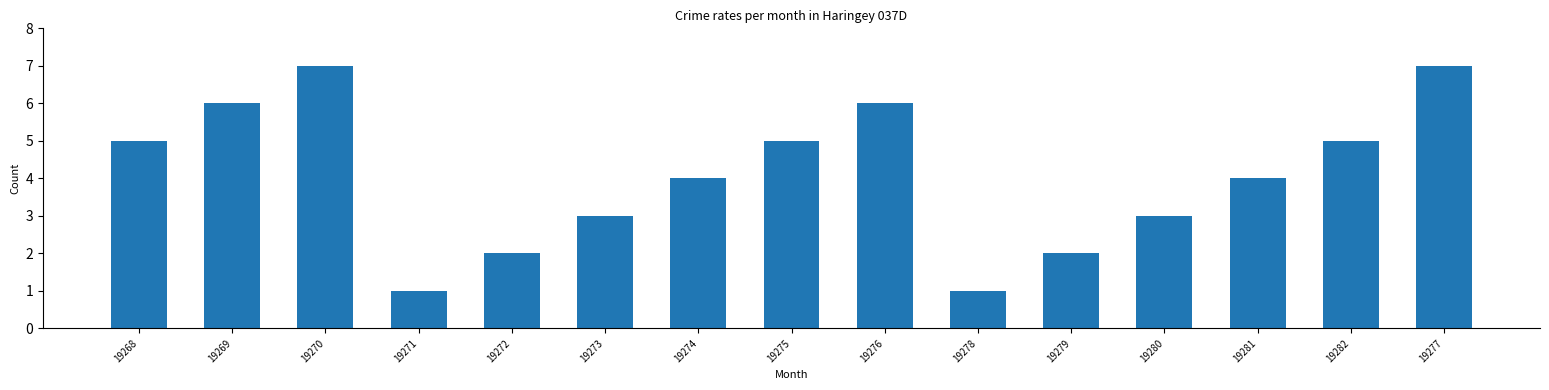

What is the difference between the second highest and minimum values?

6